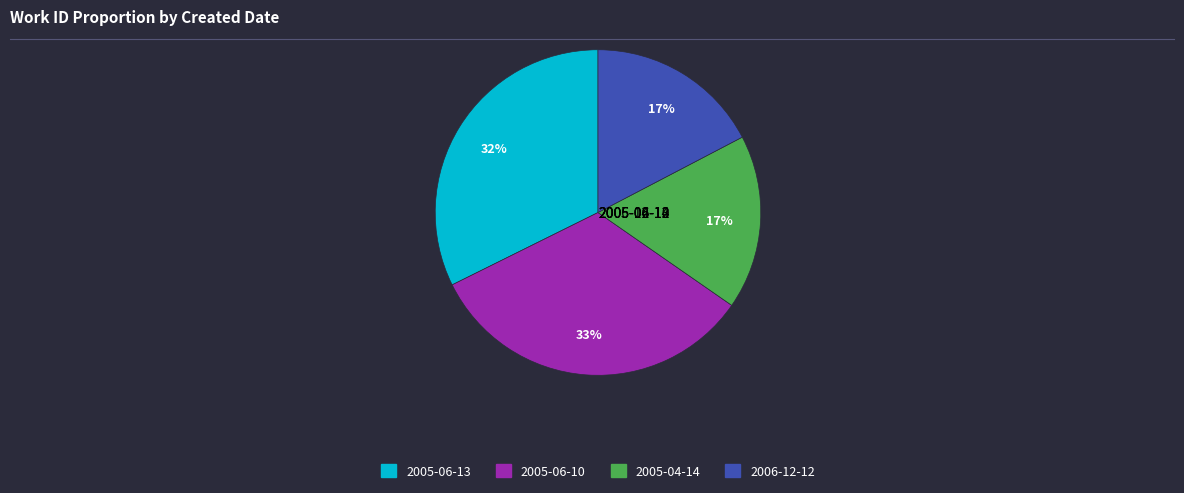

The 2005-06-13 slice represents 8% of the pie. True or false?

False